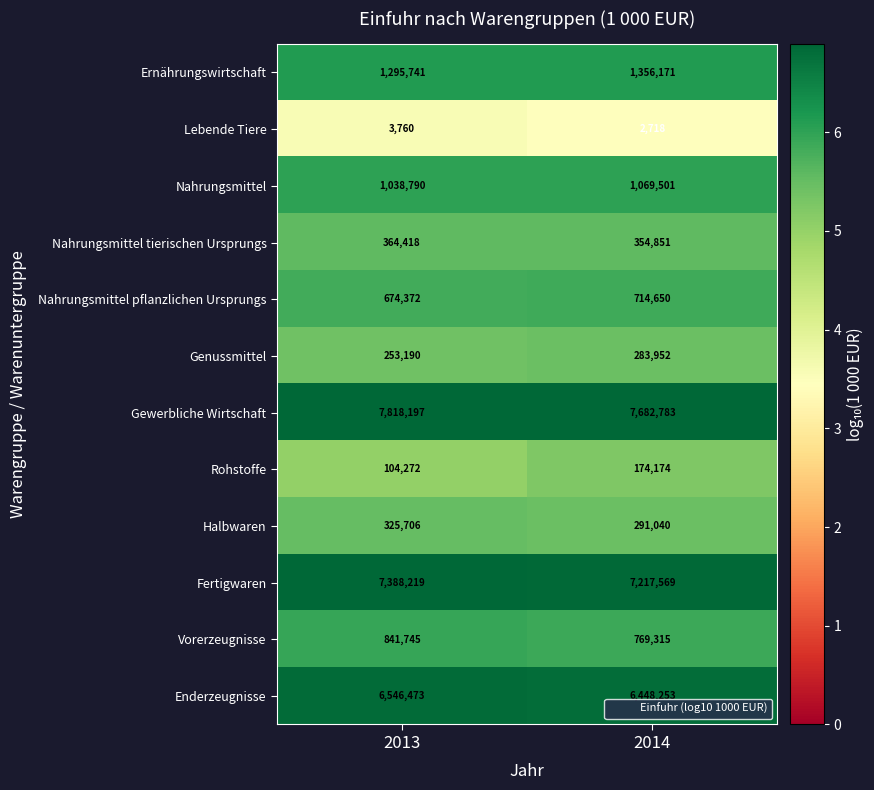

Read the Ernährungswirtschaft value at 2014.

1356171